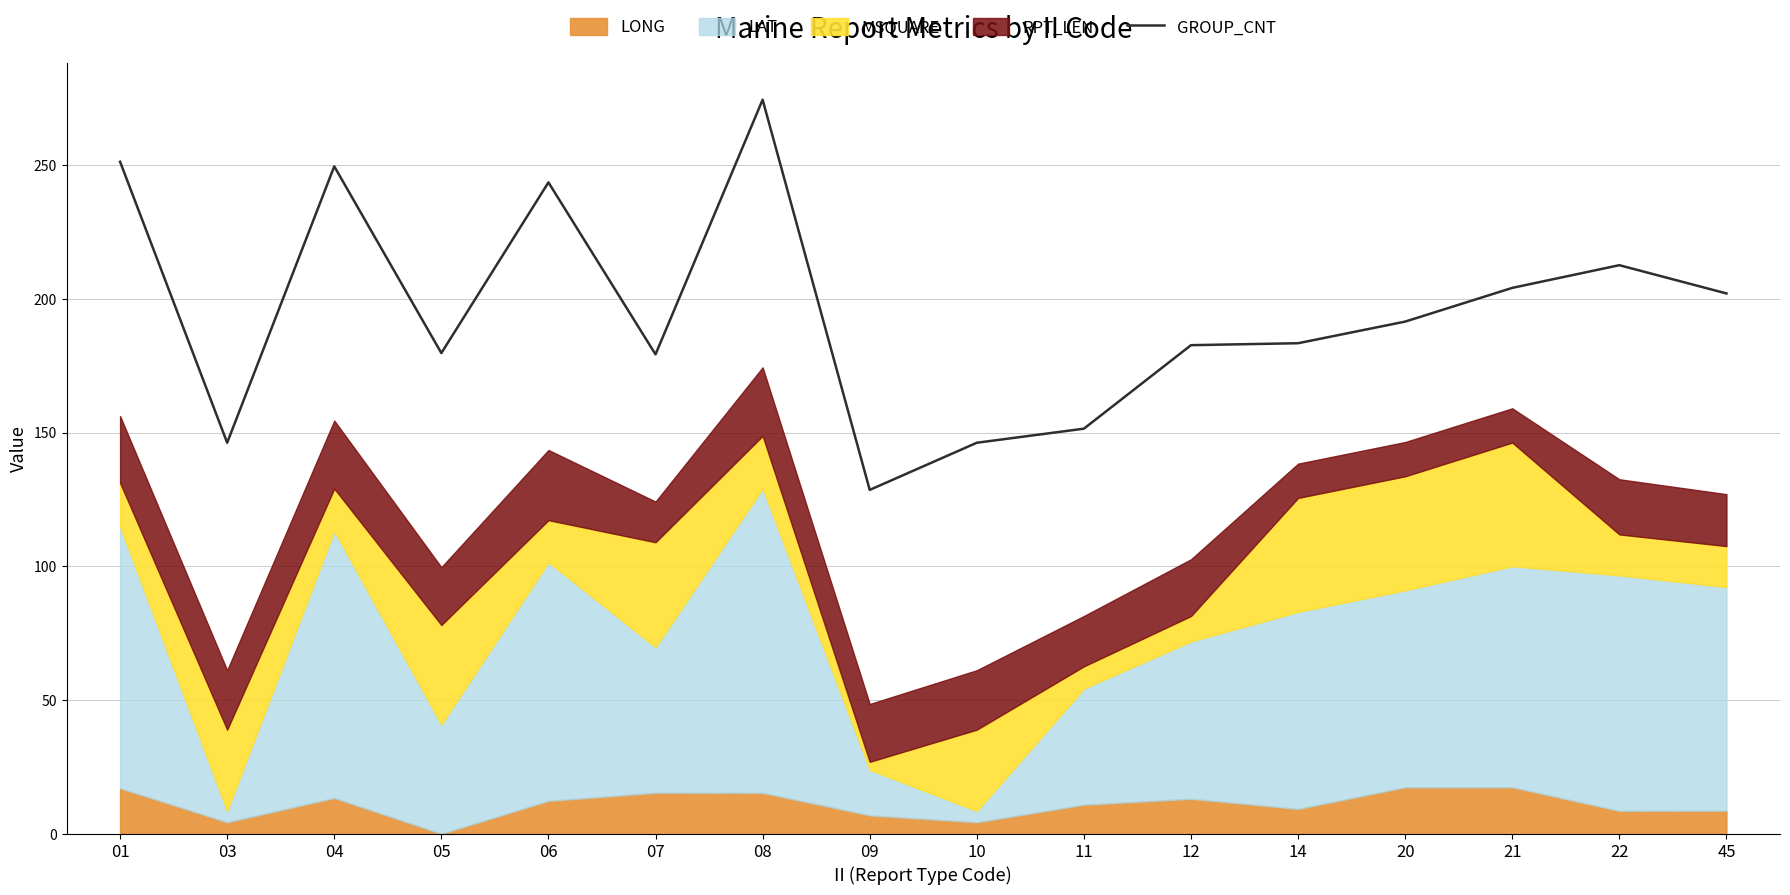

The value at 08 is 274.4. True or false?

True